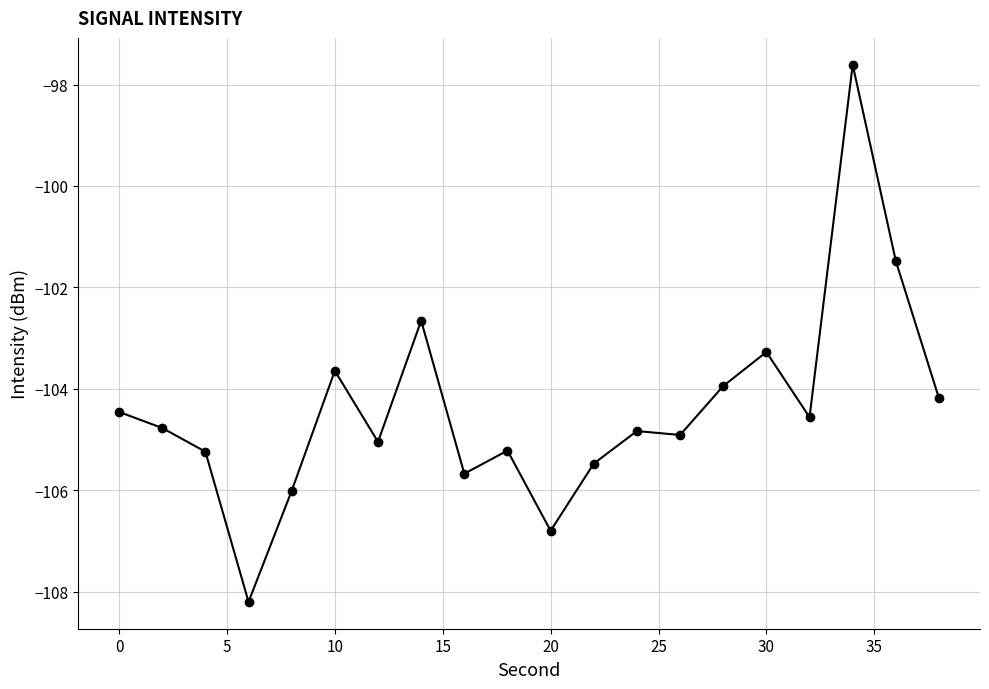

What is the value of the 14th point from the left?

-104.9